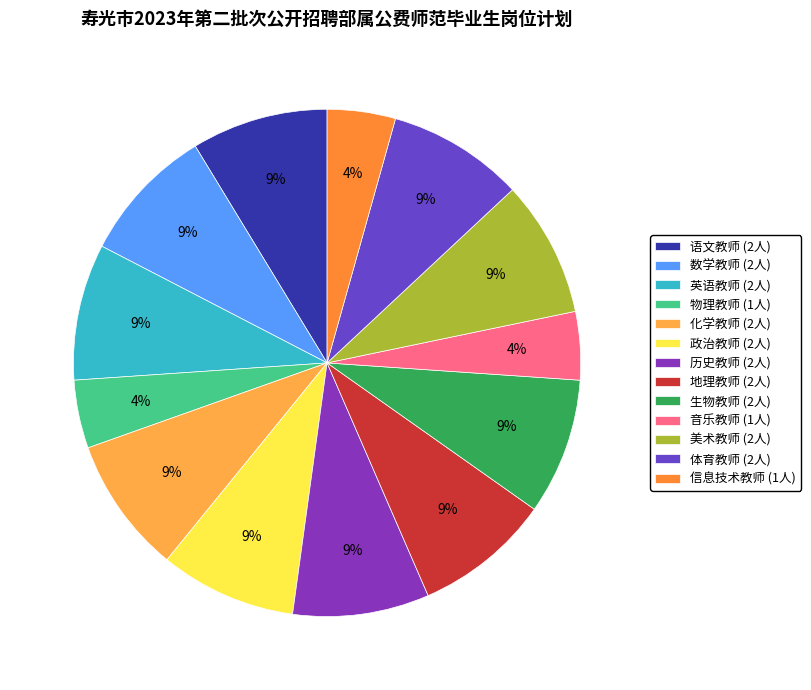

Is it true that 英语教师 is 18% of the pie?

False